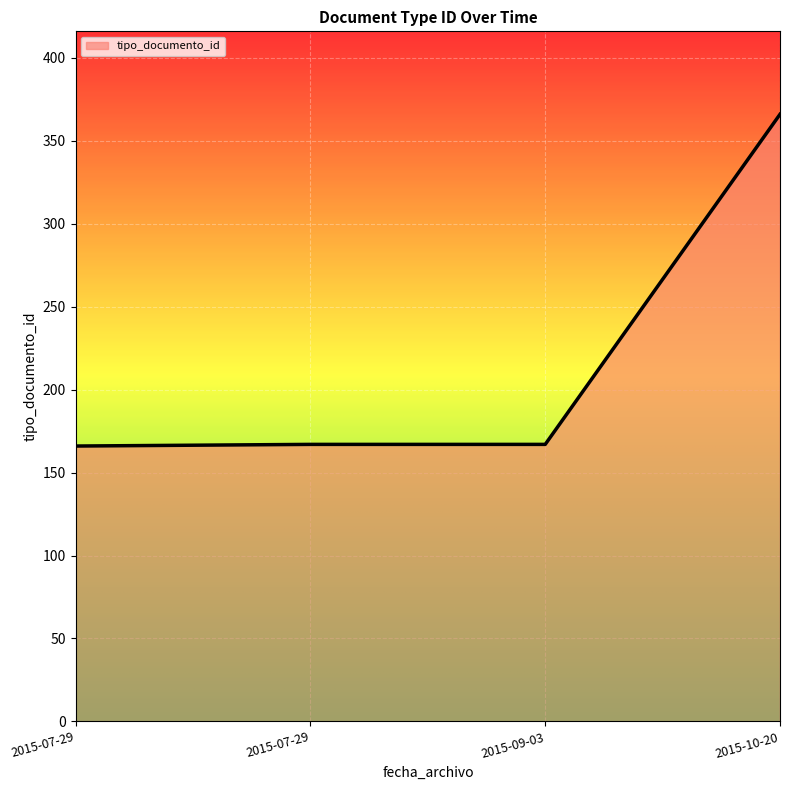

What is the difference between the maximum and minimum values?

200